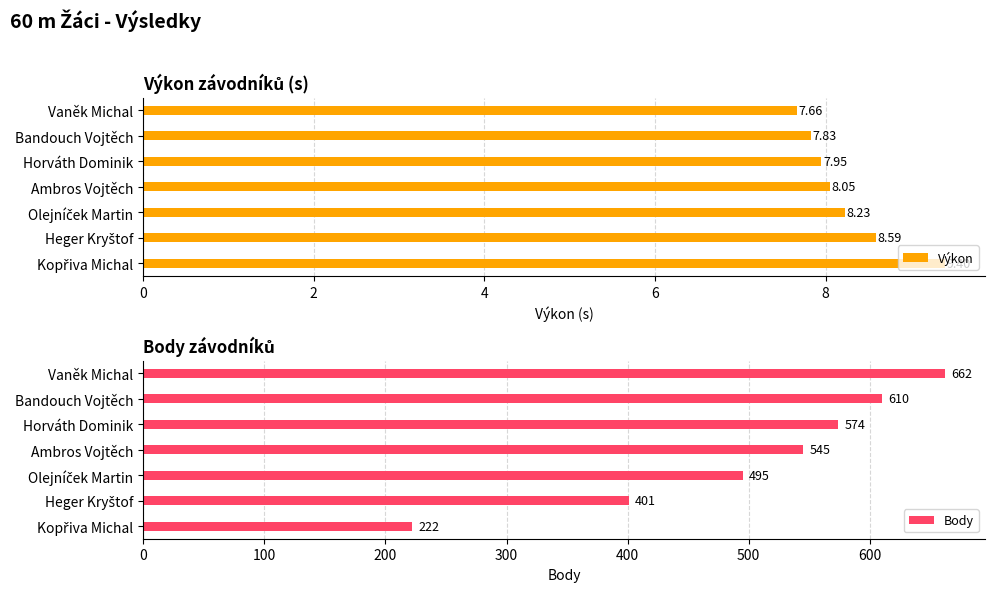

Which series has the largest range (max minus min)?

Body